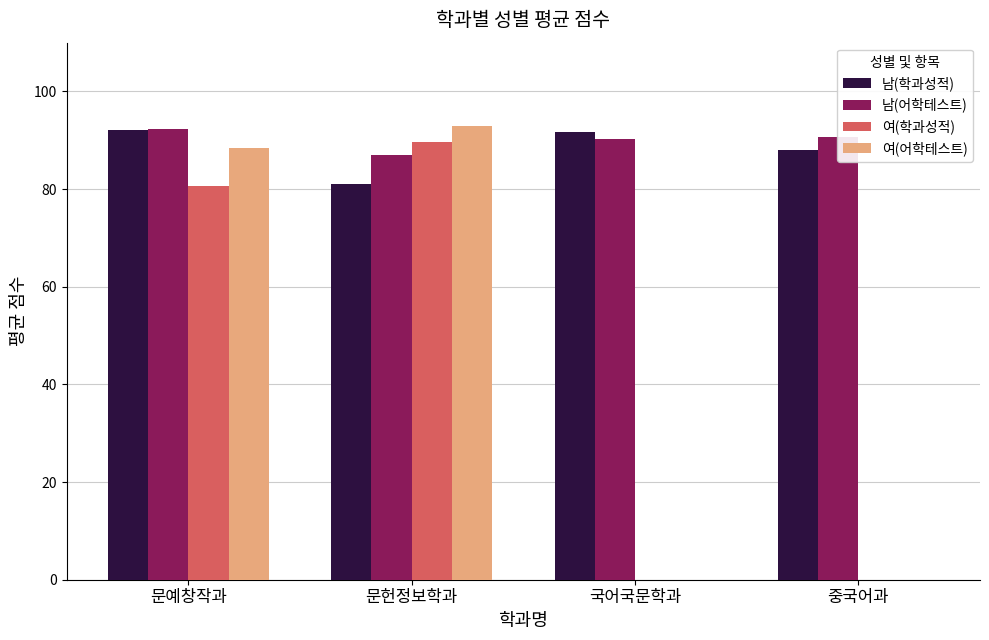

What is the greatest value displayed?

93.0